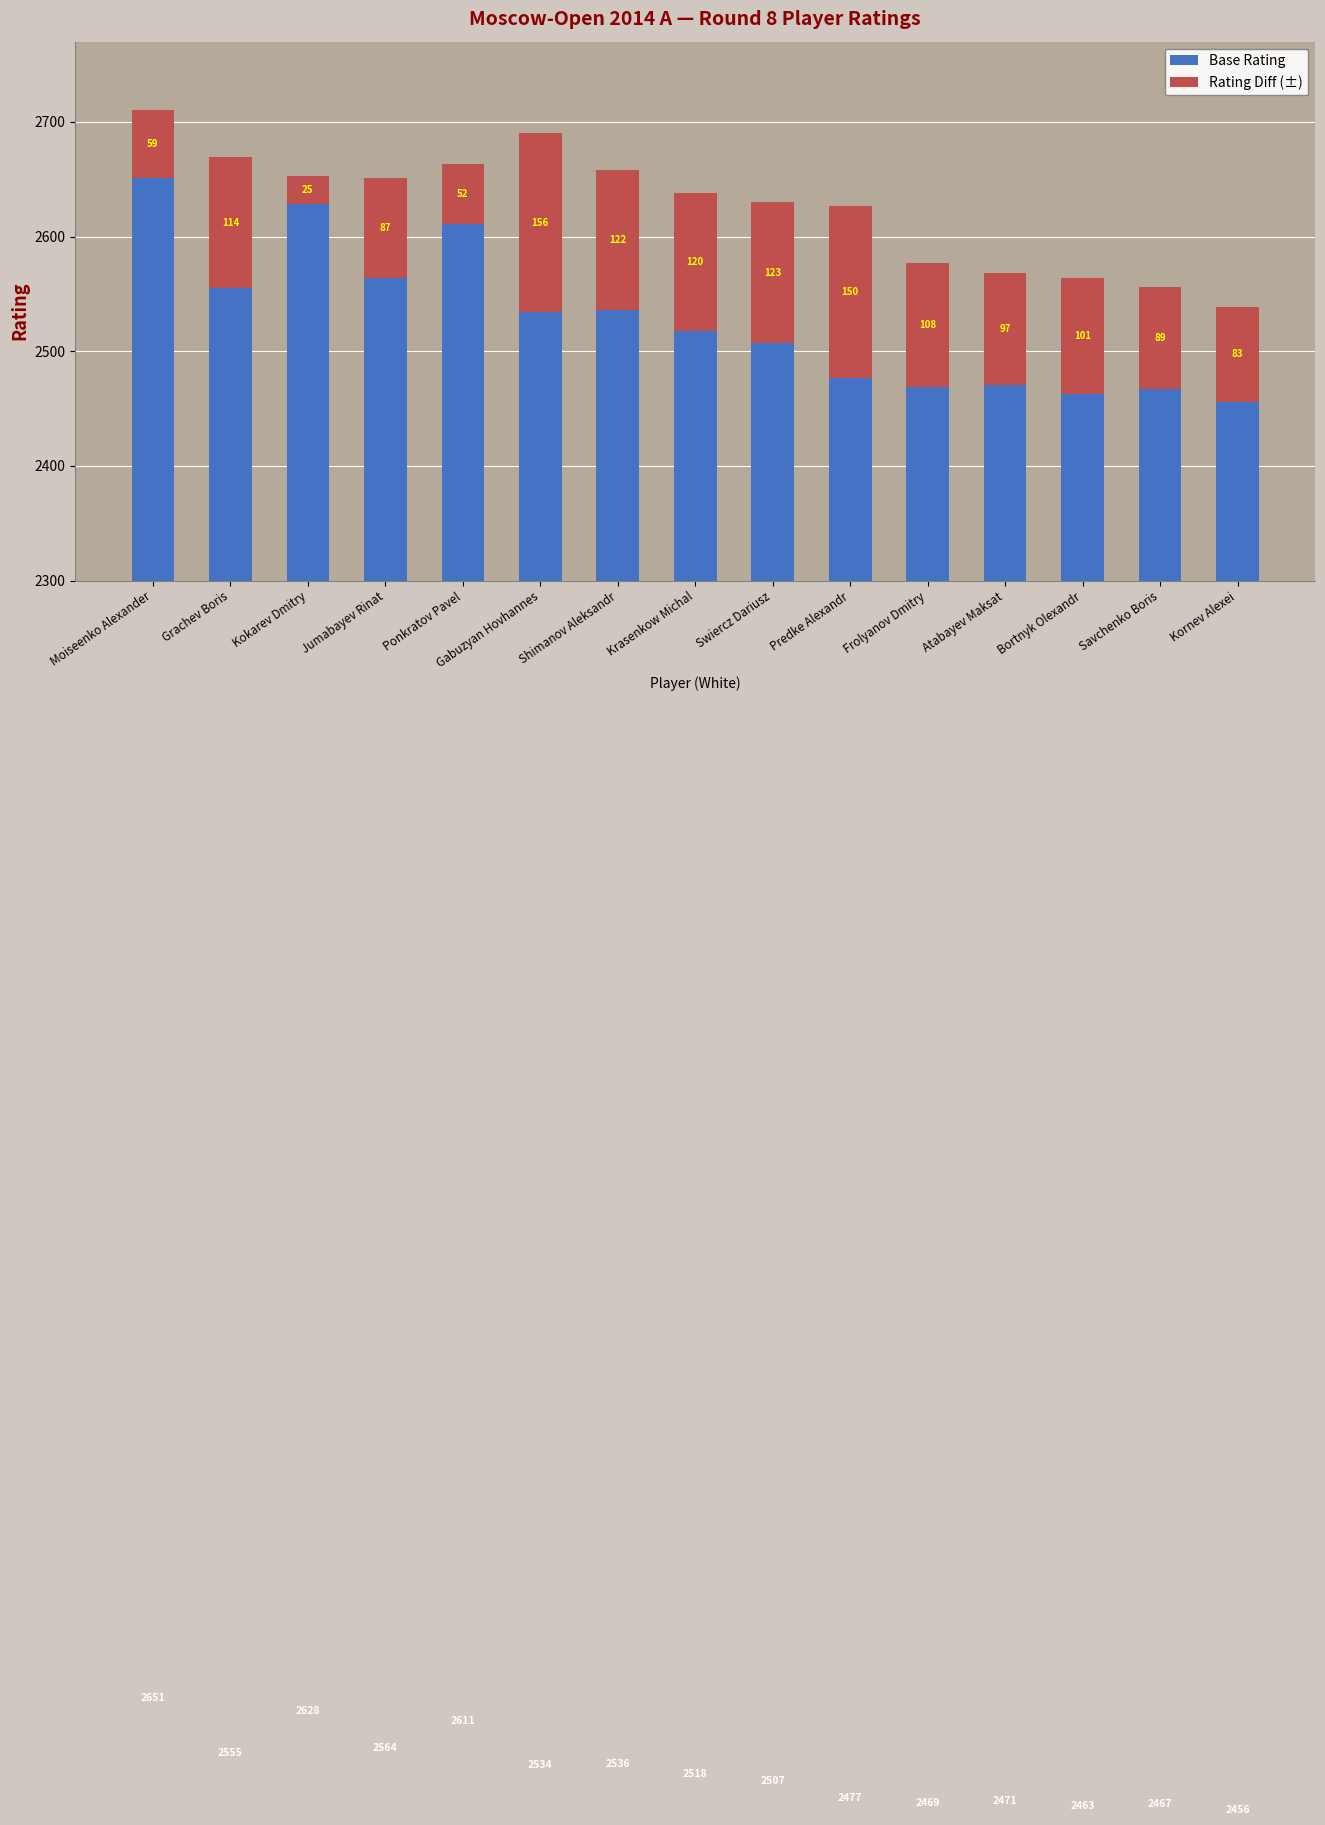

What is the total value across all series at Shimanov Aleksandr?

2658